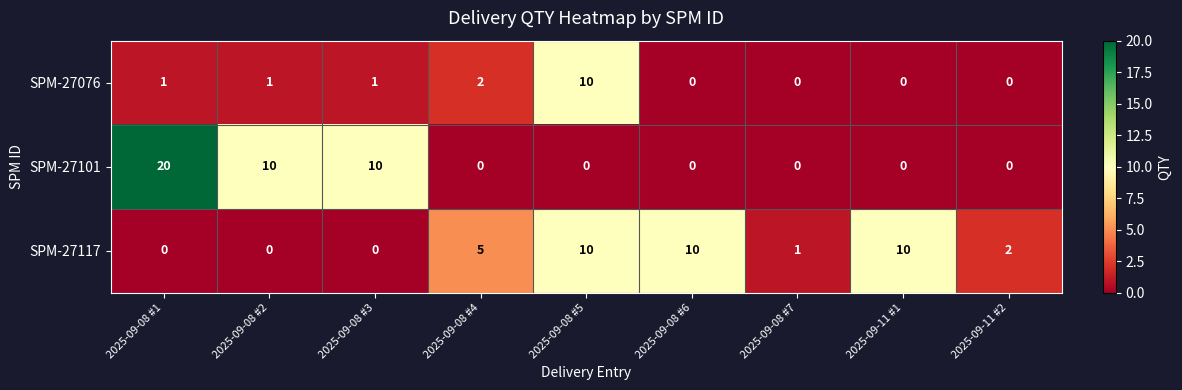

At which category is the sum across all series the highest?

2025-09-08 #1